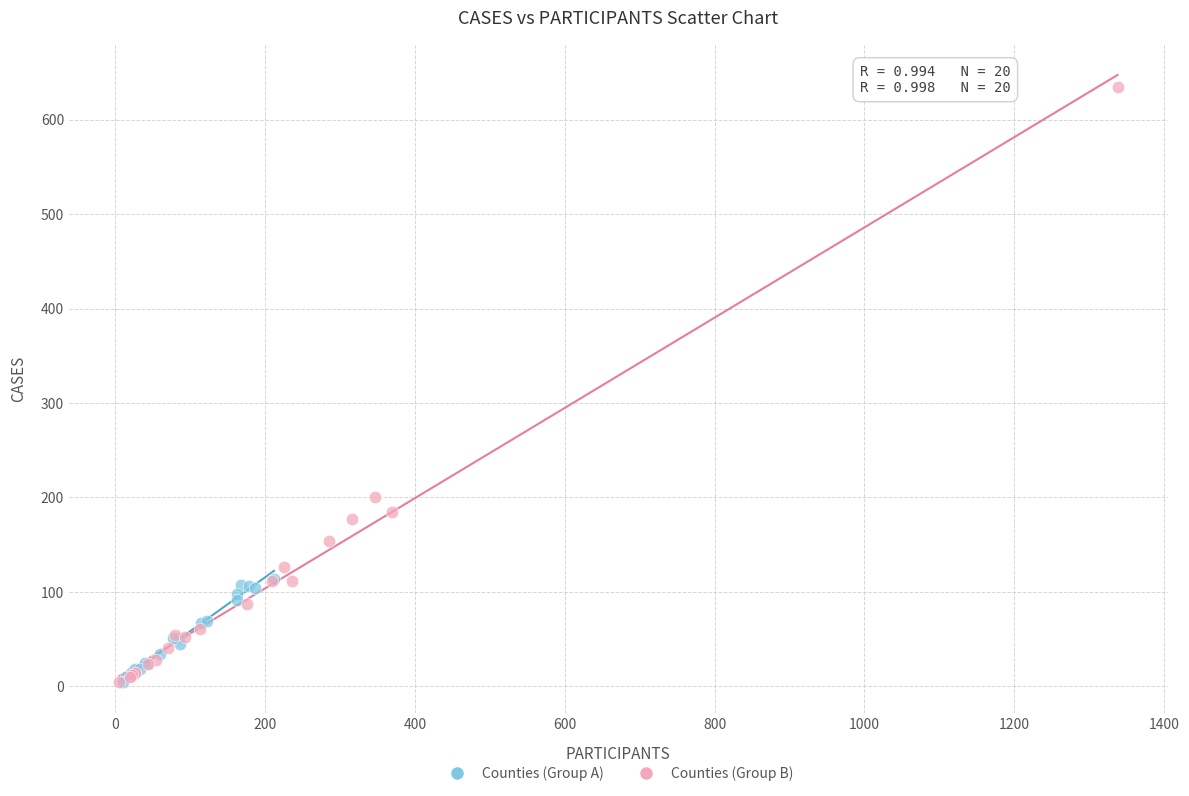

Which series contains the highest Y value?

Counties (Group B)